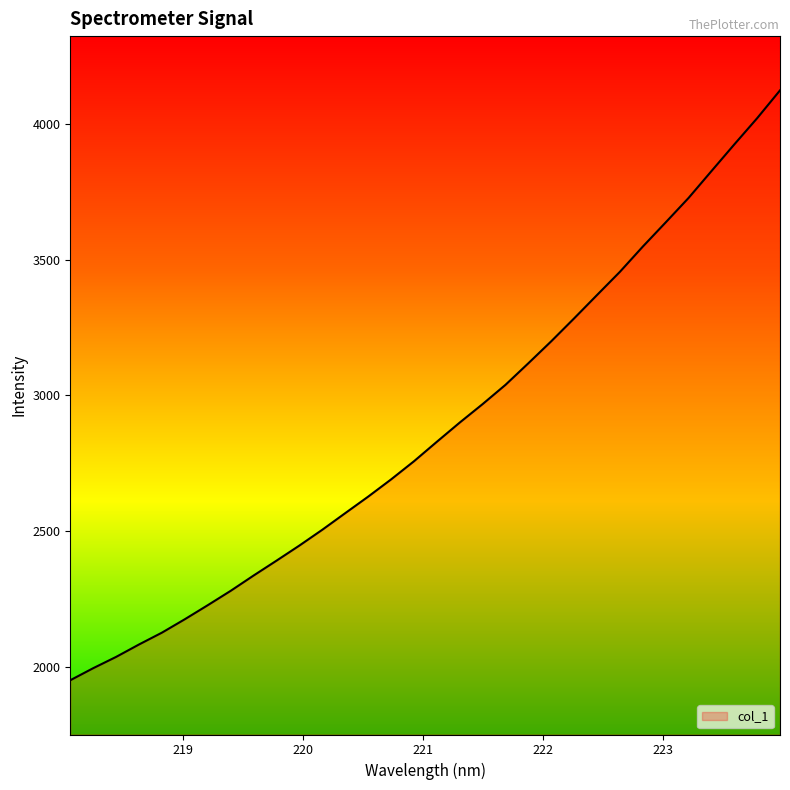

What is the difference between the maximum and minimum values?

2174.1